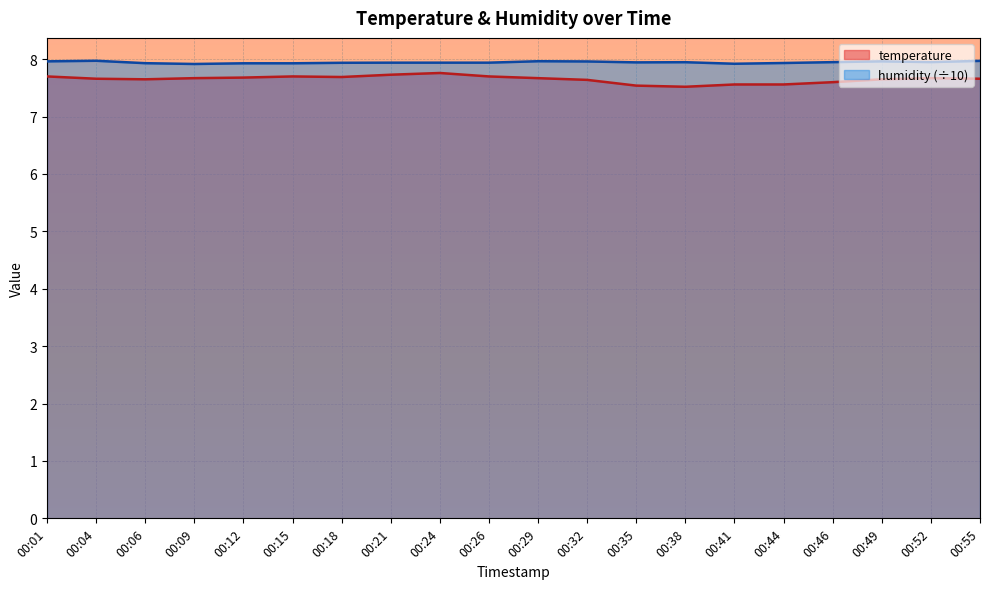

What is the difference between the second highest and second lowest values in the temperature series?

0.2